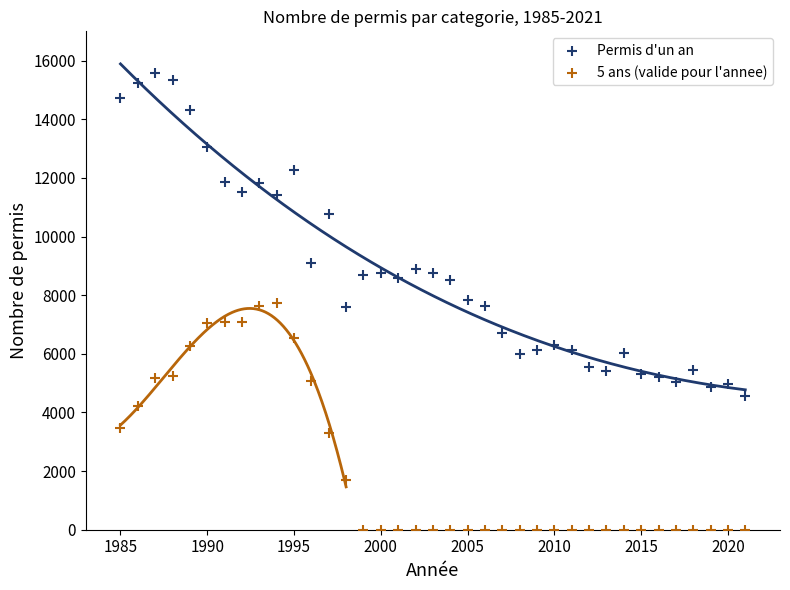

Across all data points, what is the range of X values (max minus min)?

36